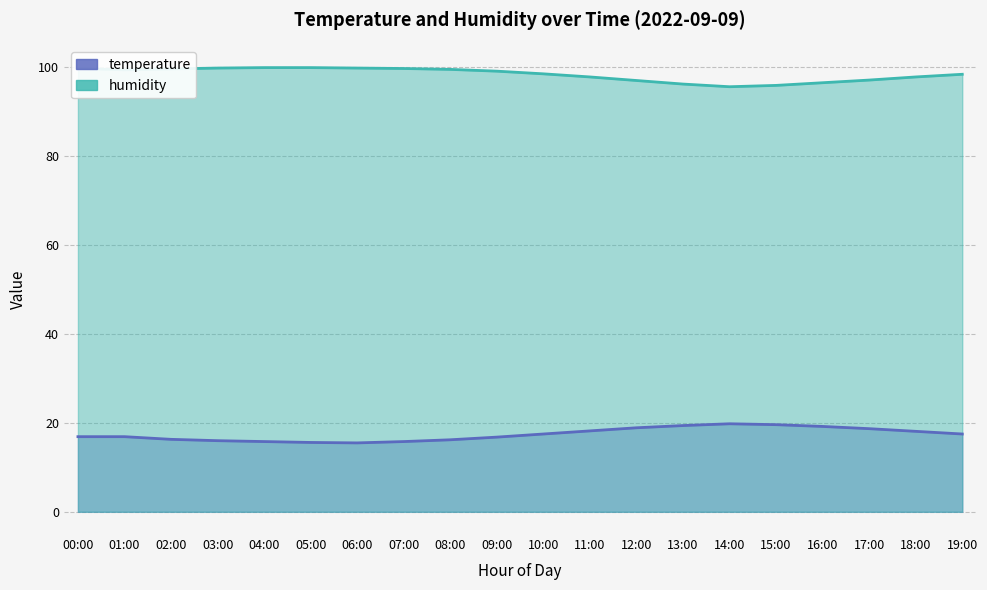

True or false: temperature and humidity intersect in this chart.

False